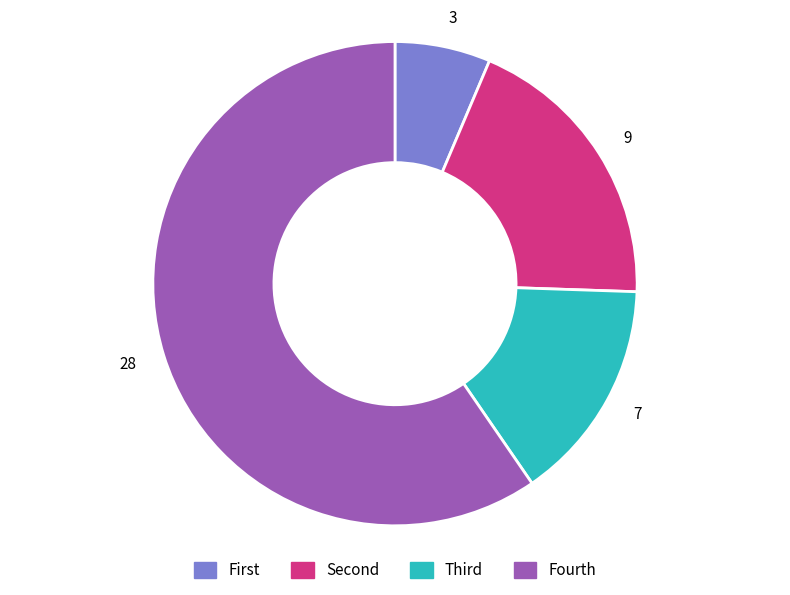

Which has a higher value, 9 or 28?

28